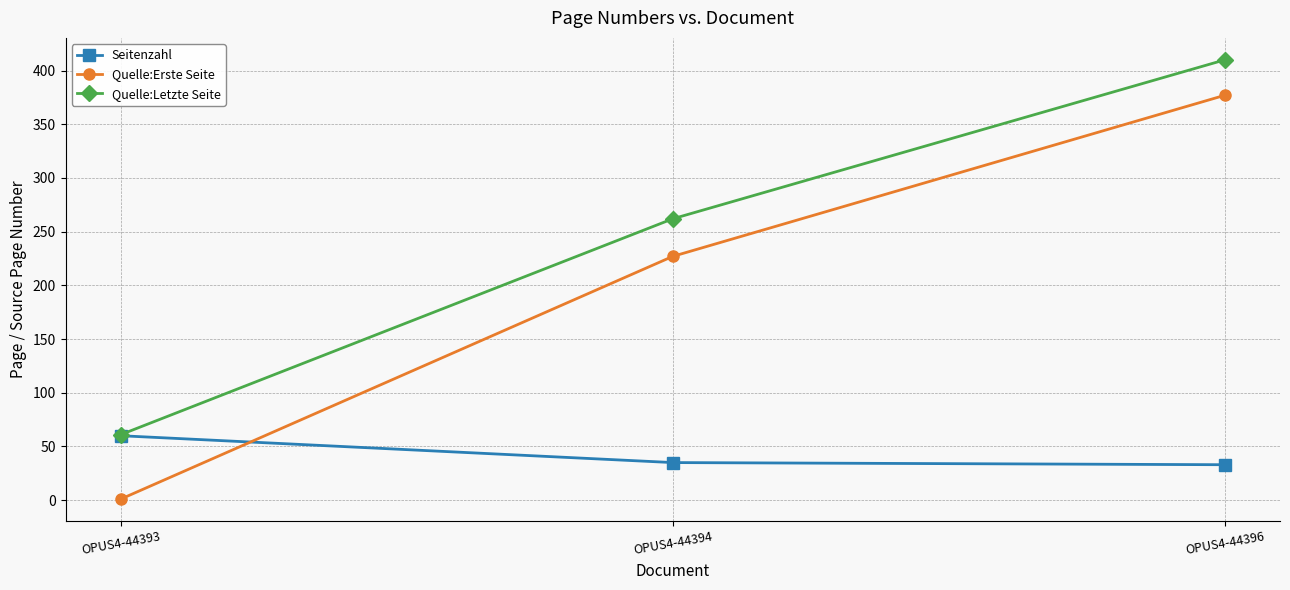

At how many categories does at least one series exceed 363?

1